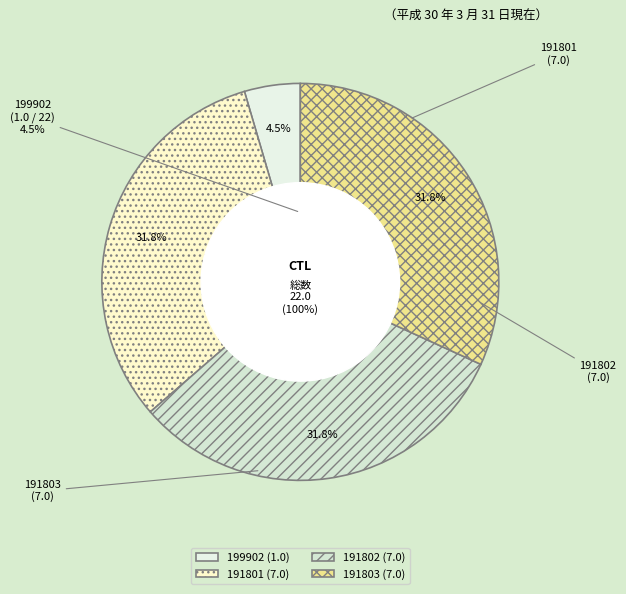

What is the largest slice in the pie chart?

191801